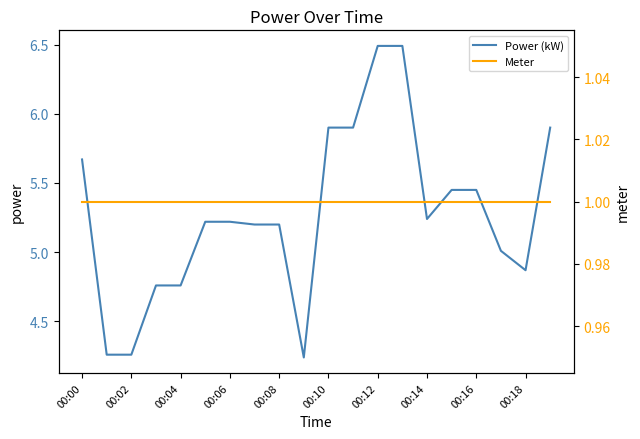

What is the value of the Meter point at the 4th from the left?

1.0